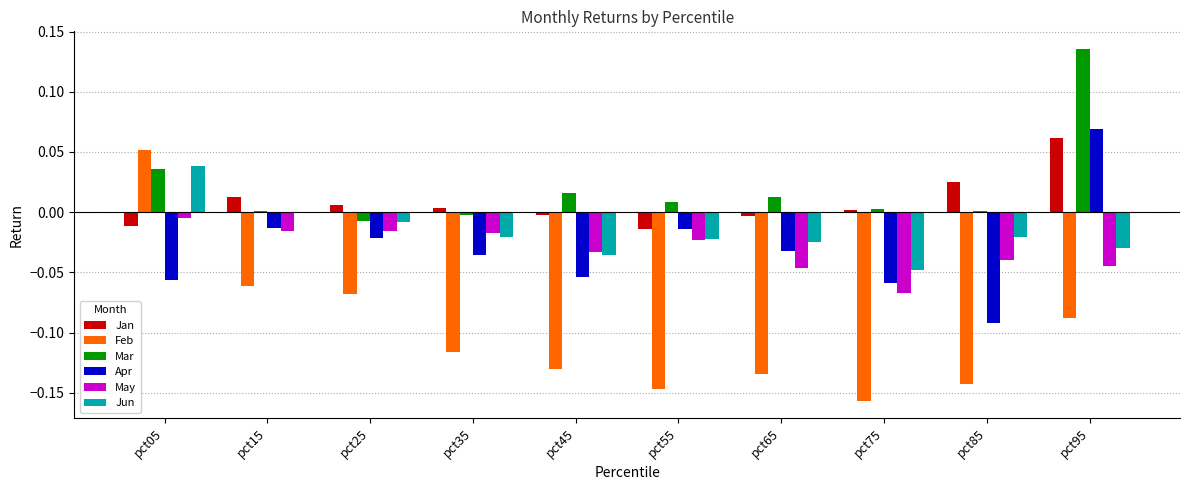

What is the sum of all Feb values?

-1.0